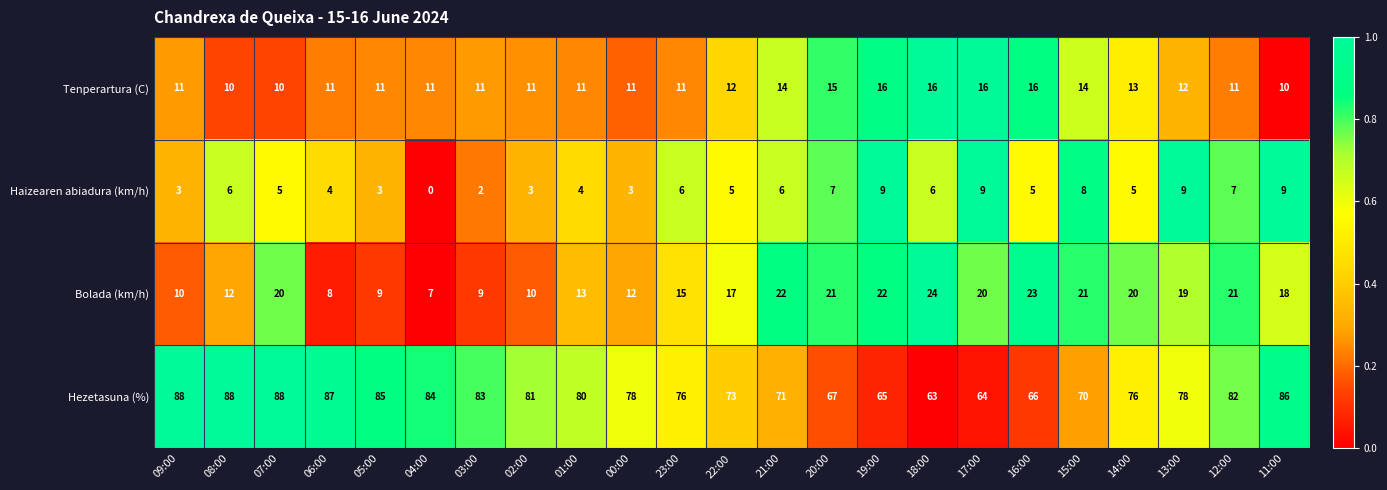

What is the average value of the Haizearen abiadura (km/h) series?

5